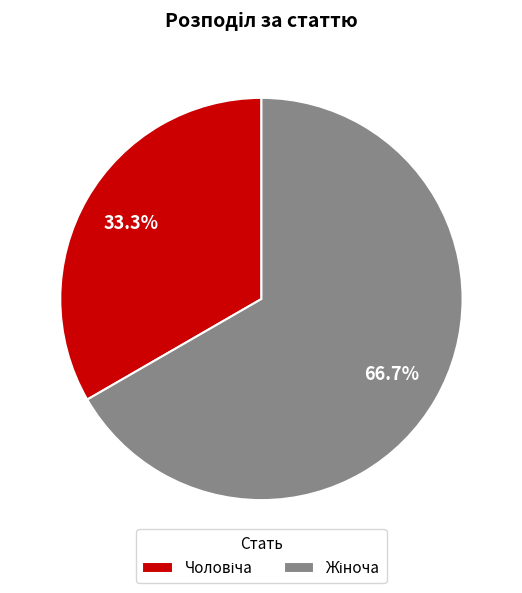

Is it true that Жіноча is 67% of the pie?

True